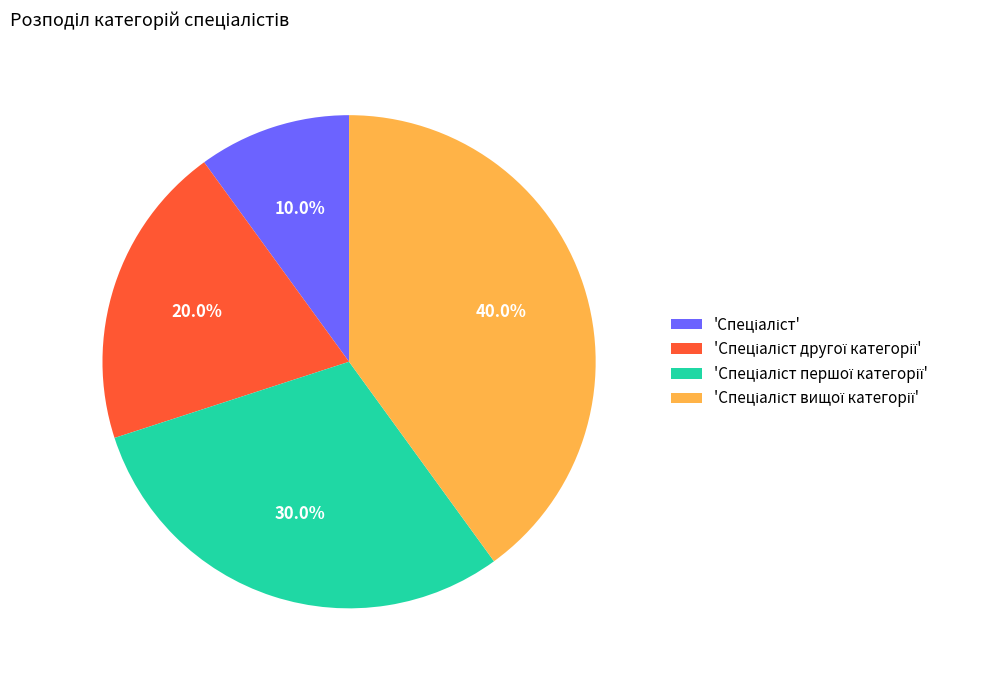

Is there any slice that represents more than half of the pie?

No